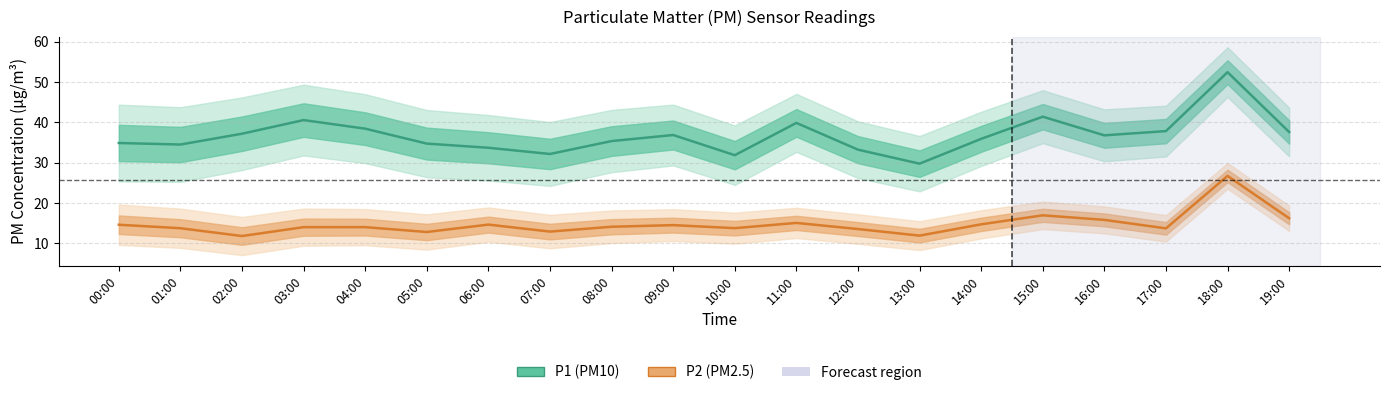

What is the minimum value shown in the chart?

11.8